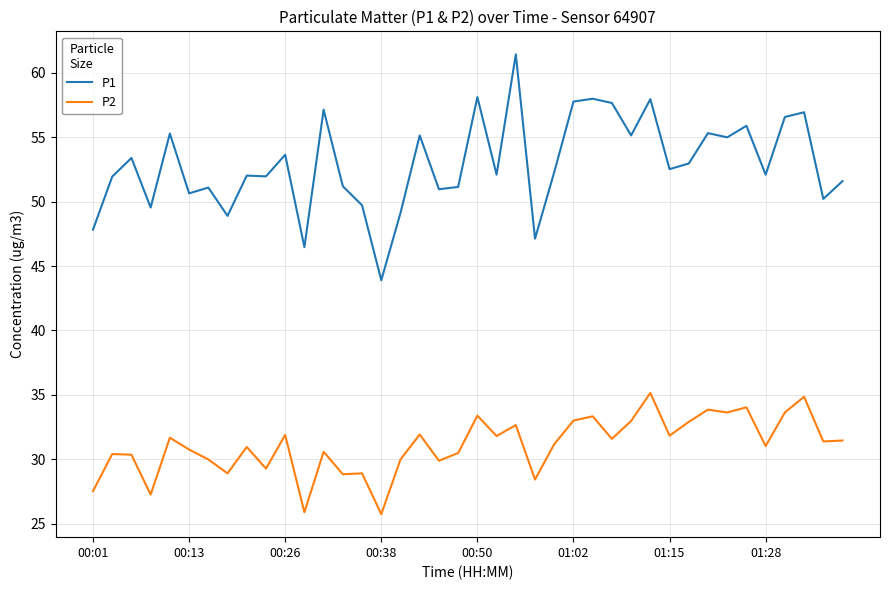

True or false: P1 and P2 intersect in this chart.

False